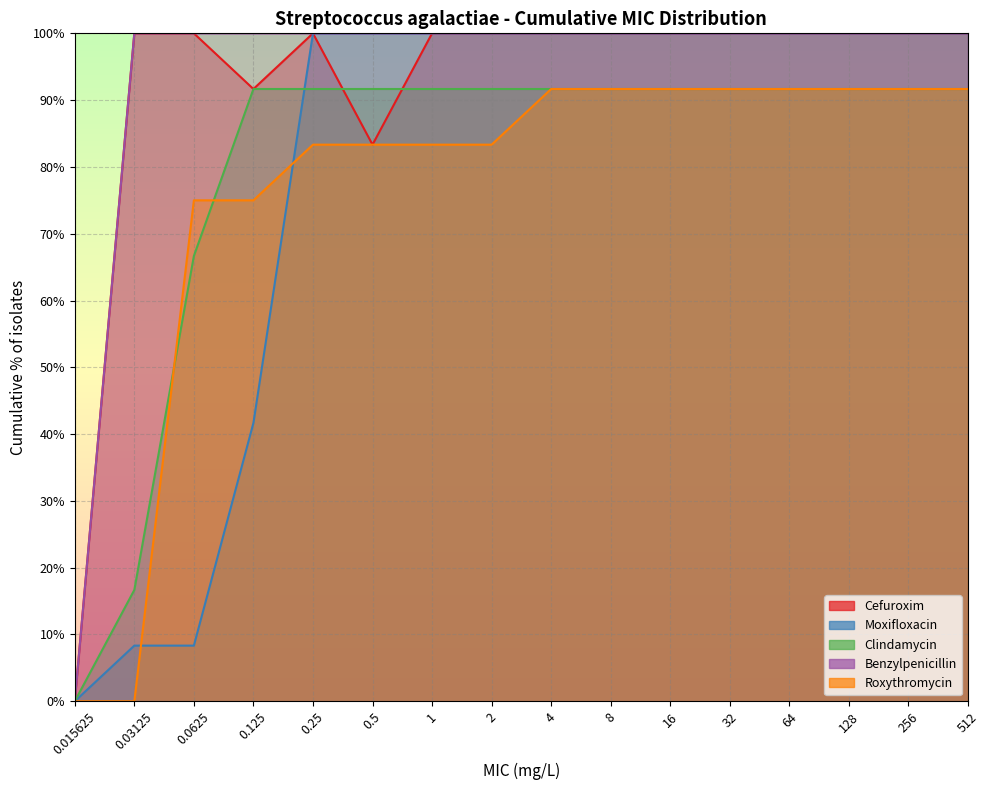

Is it true that Clindamycin equals 91.7 at 1?

True